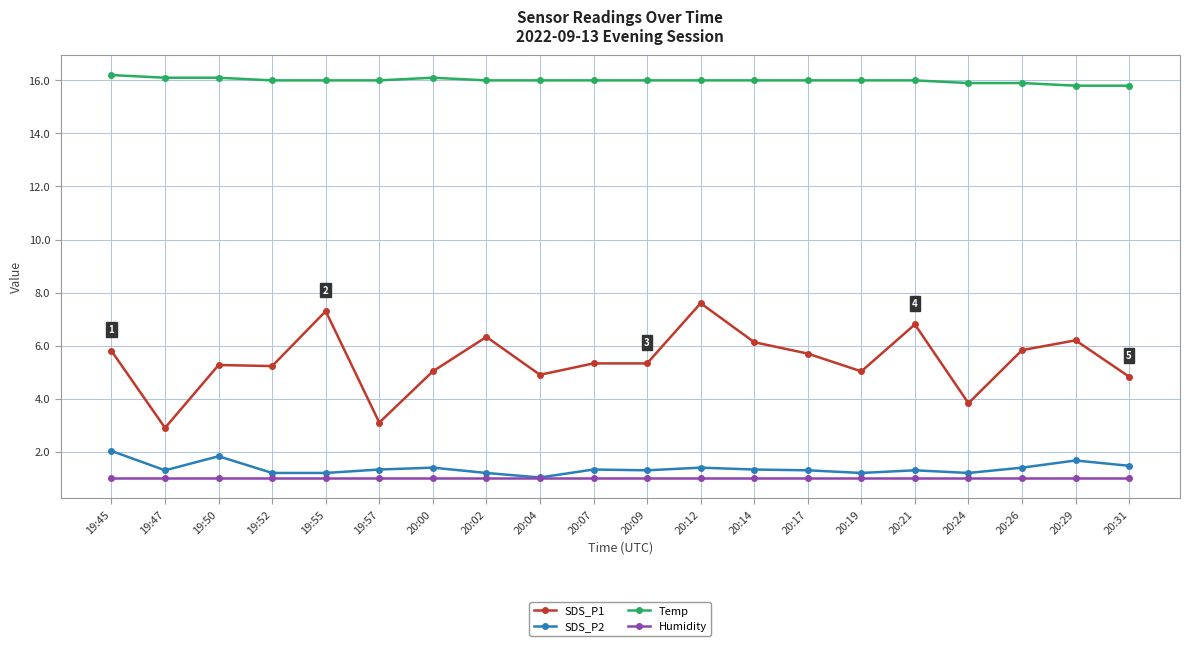

Which series has the largest total across all categories?

Temp